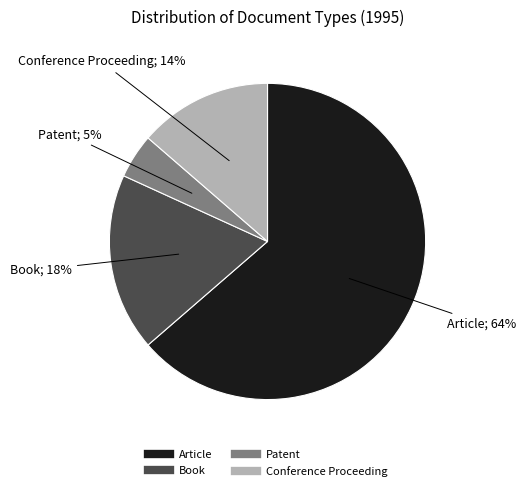

Count the number of slices in the pie.

4